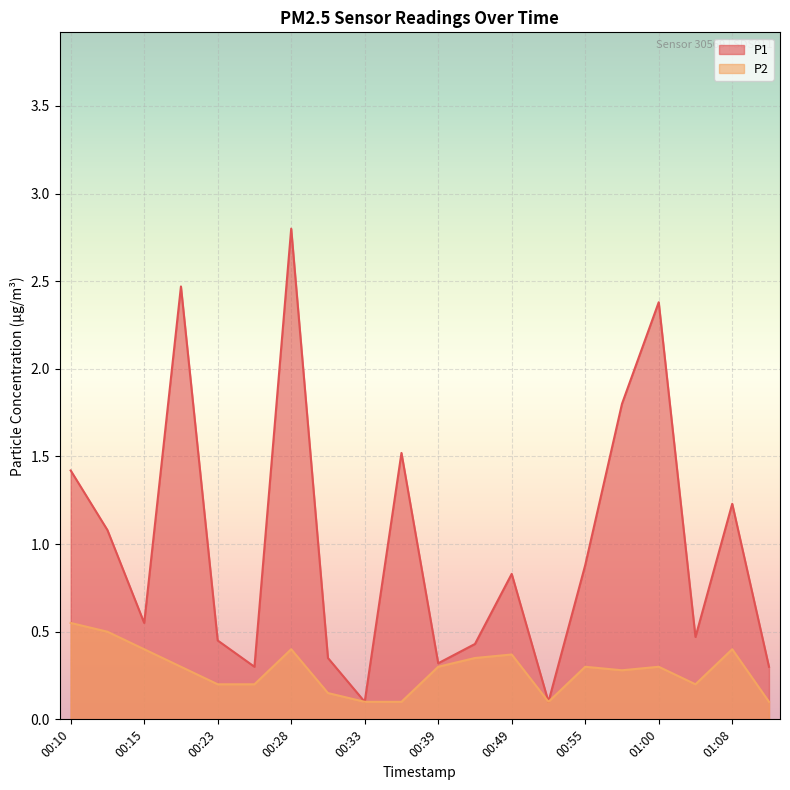

True or false: P1 and P2 intersect in this chart.

False